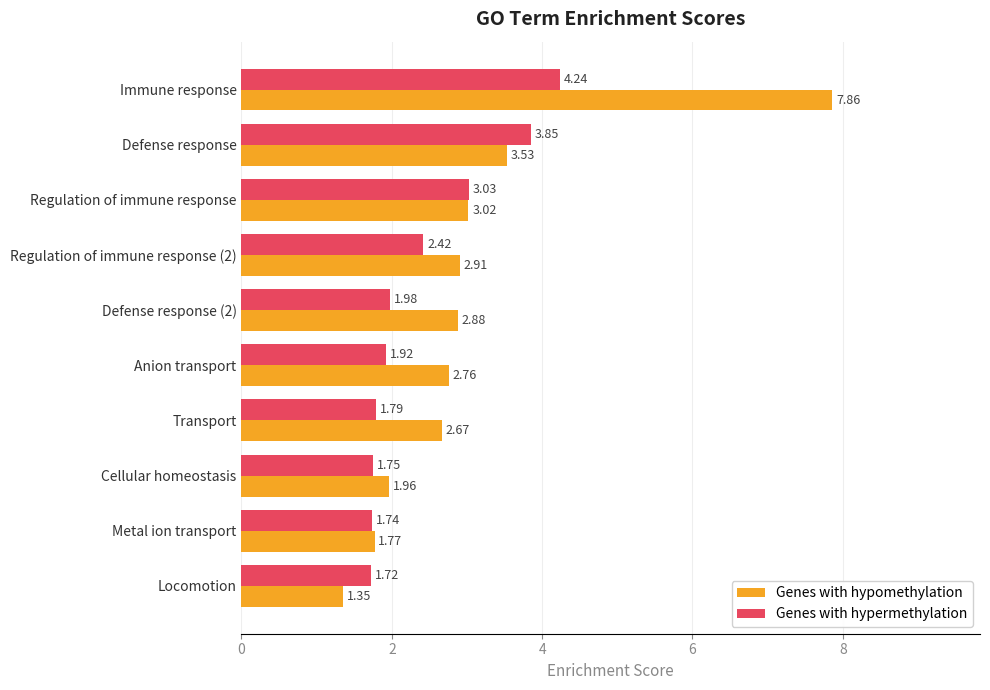

Rank the series at Defense response from lowest to highest value.

Genes with hypomethylation, Genes with hypermethylation